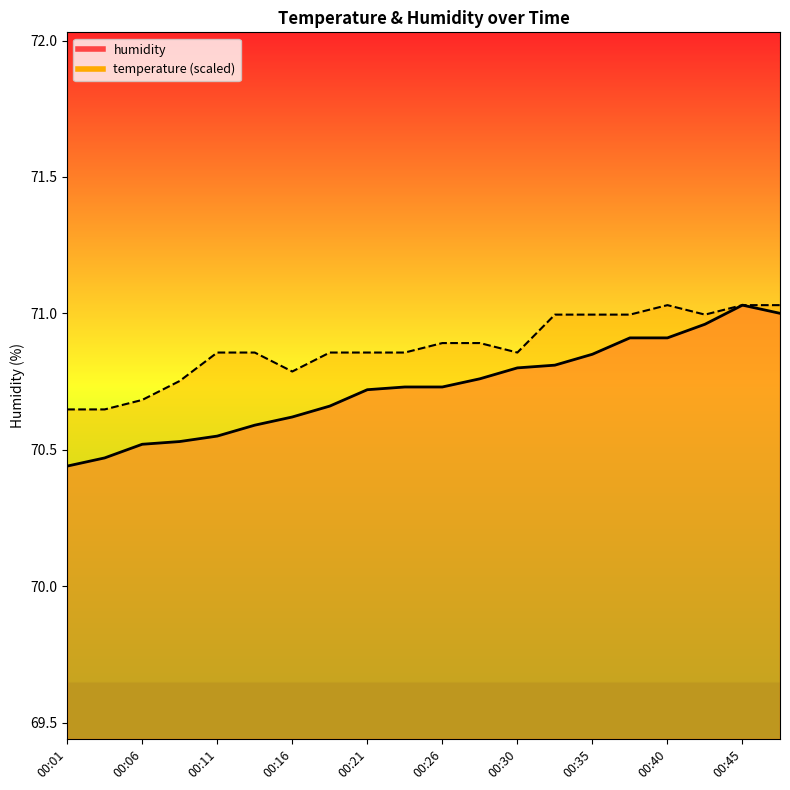

At which label does humidity reach its peak?

00:45